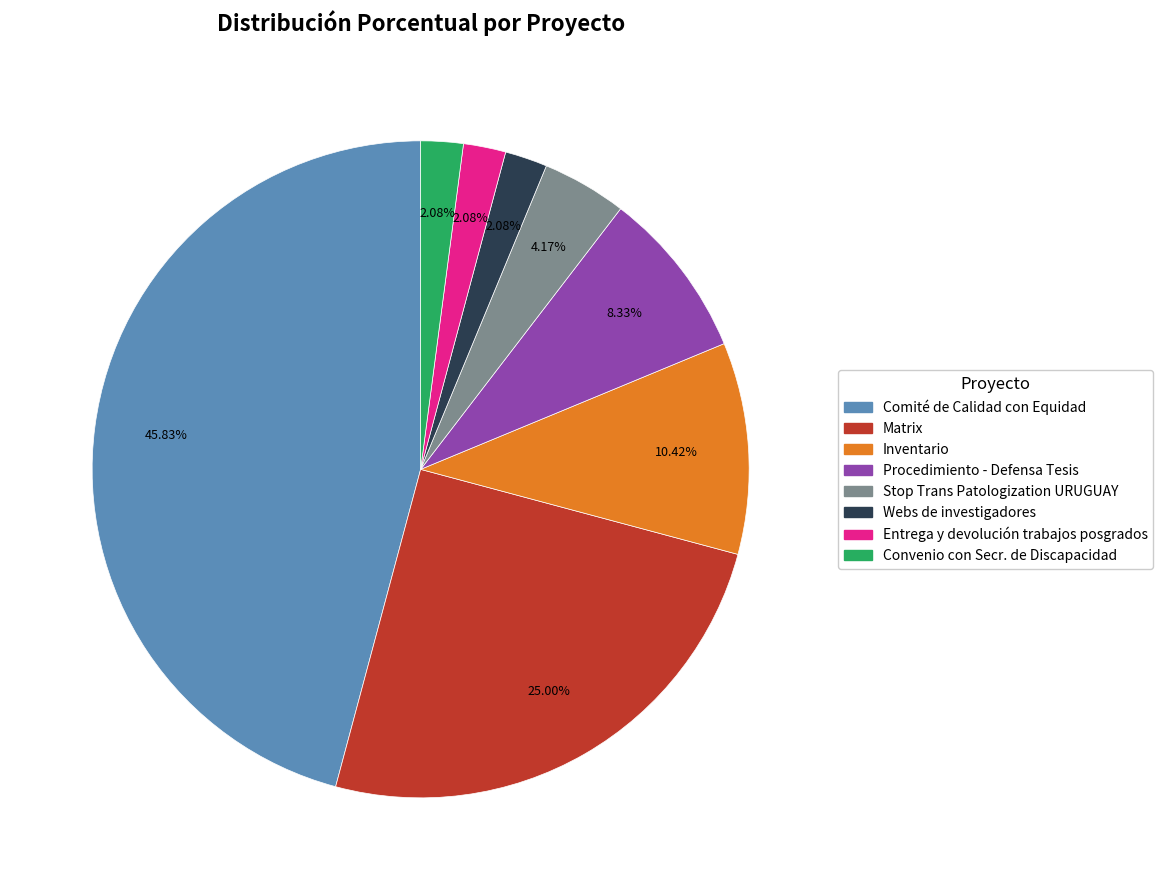

Does any single category account for the majority?

No